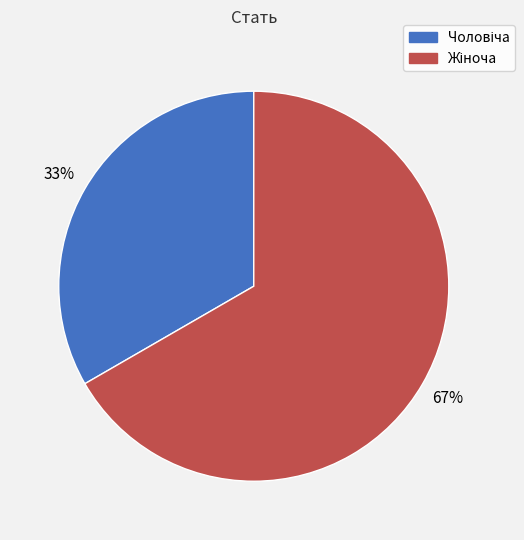

Is there any slice that represents more than half of the pie?

Yes